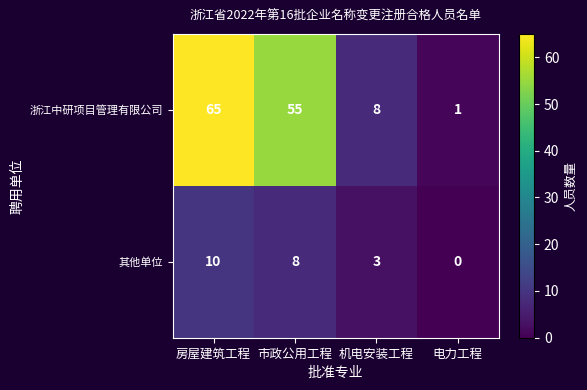

At which label is 其他单位 closest to 5?

机电安装工程